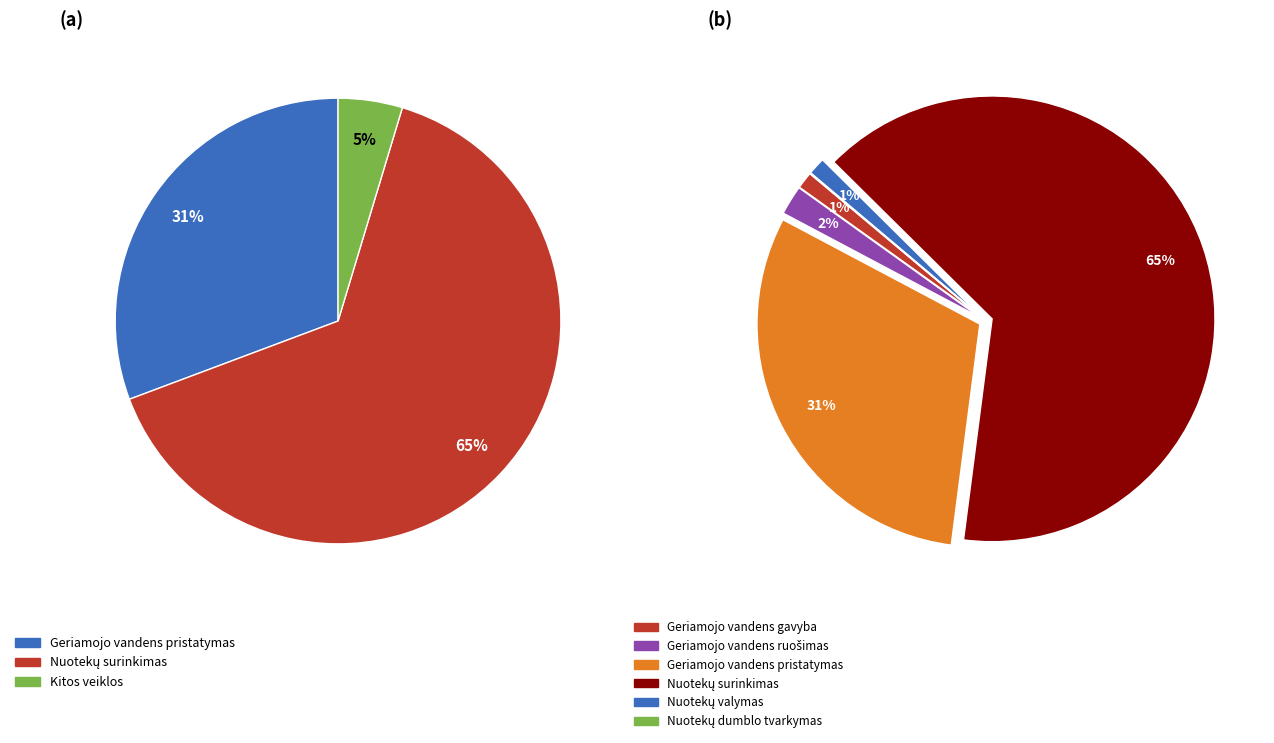

Which slice is the largest?

Nuotekų surinkimas